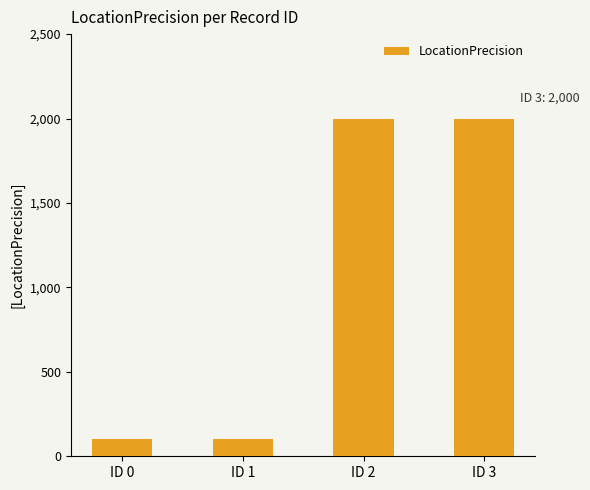

Reading right to left, list all the values displayed in this chart.

ID 3=2000	ID 2=2000	ID 1=100	ID 0=100